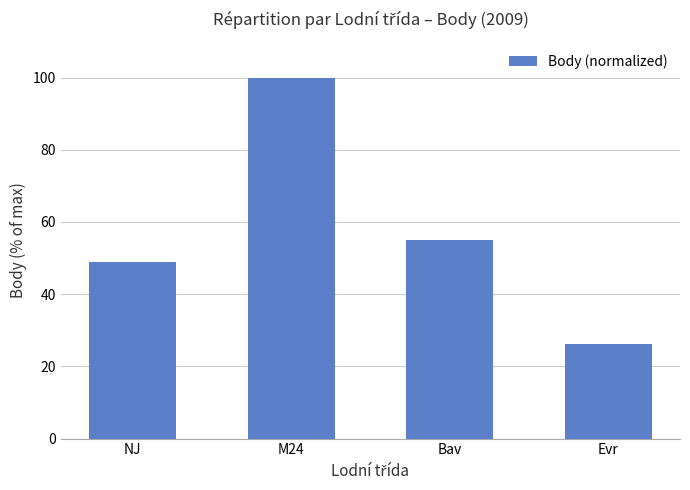

The chart shows a value of 35.1 at Evr. True or false?

False